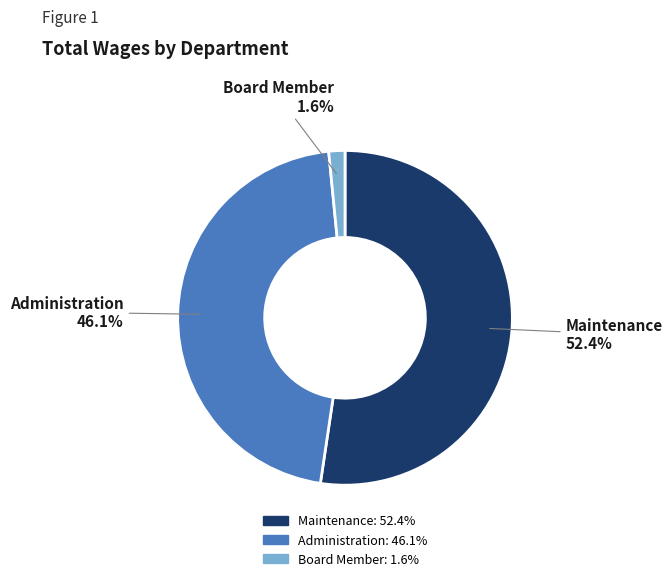

What percentage is NOT represented by Administration?

53.9%